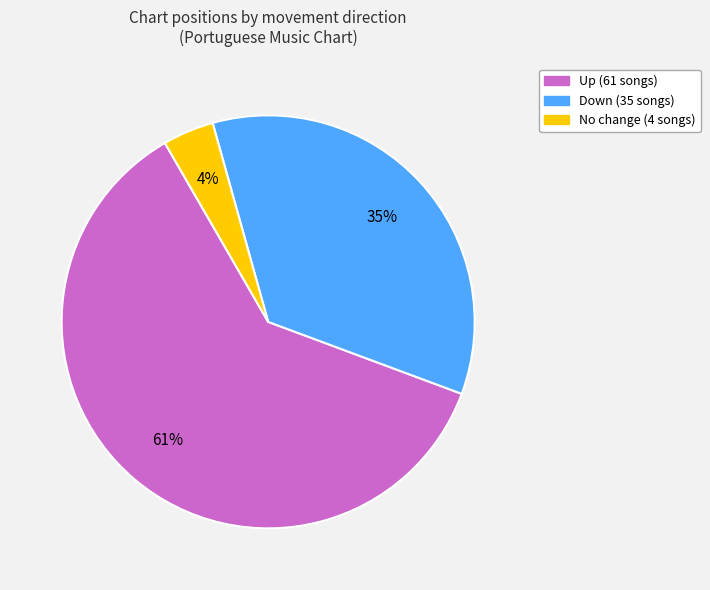

Is there any slice that represents more than half of the pie?

Yes